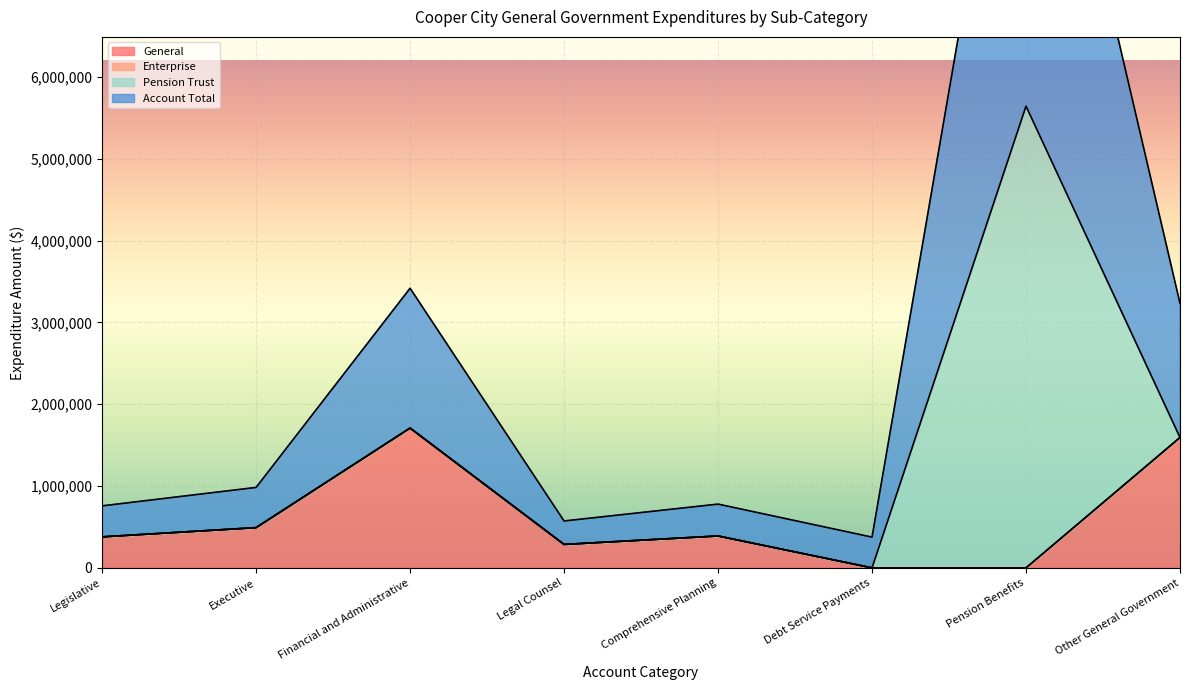

Is the value of Account Total at Executive greater than the value of General at Financial and Administrative?

No